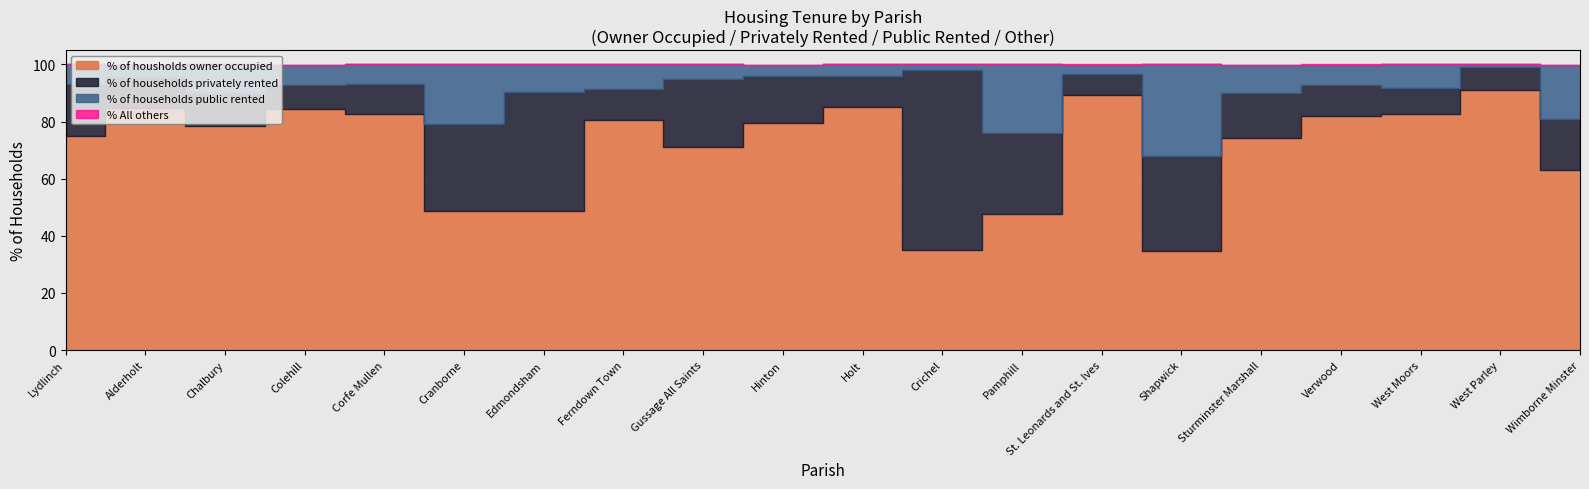

What are all the series names shown in the legend?

% of housholds owner occupied, % of households privately rented, % of households public rented, % All others